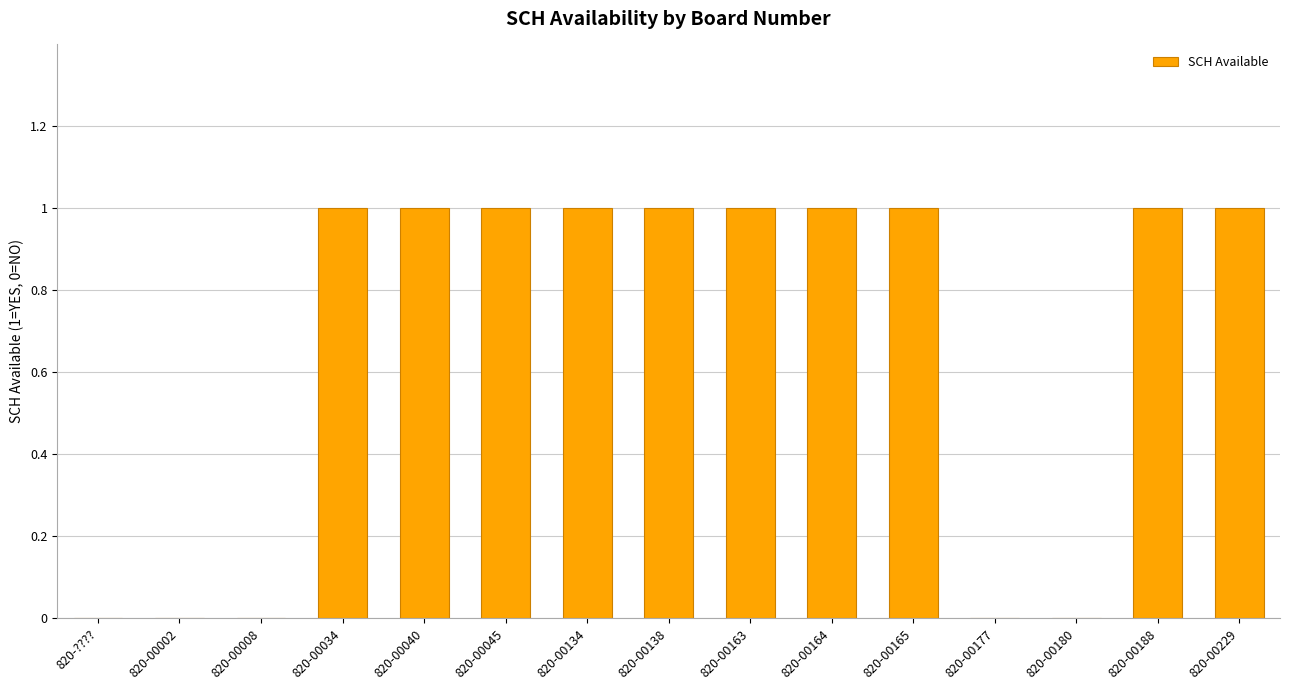

The chart shows a value of 1 at 820-00188. True or false?

True